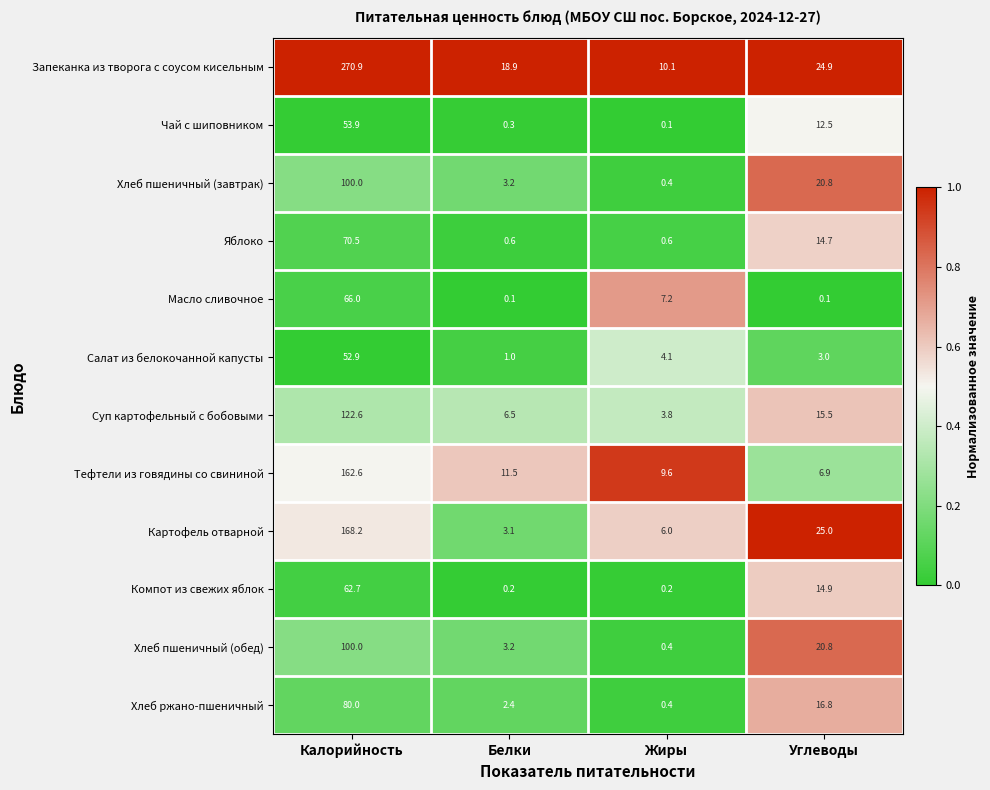

What is the spread (max minus min) of values at Белки?

18.8